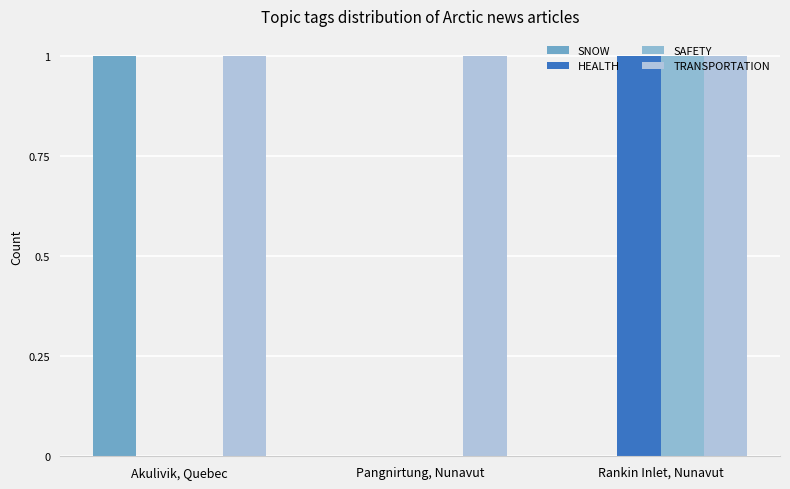

How many data points does each series have?

3